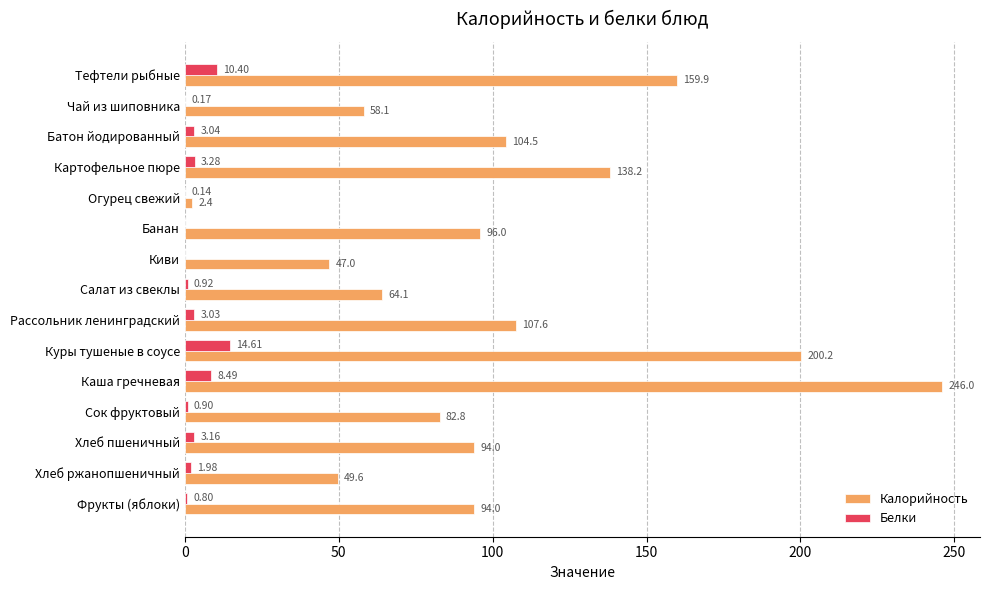

Which series has the largest total across all categories?

Калорийность